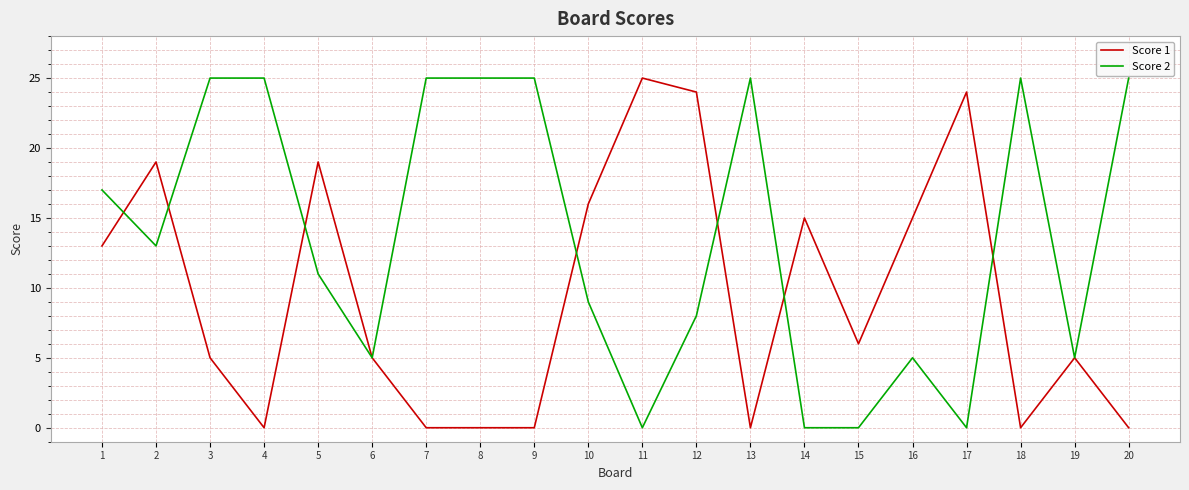

List the series in order of their overall mean, lowest first.

Score 1, Score 2